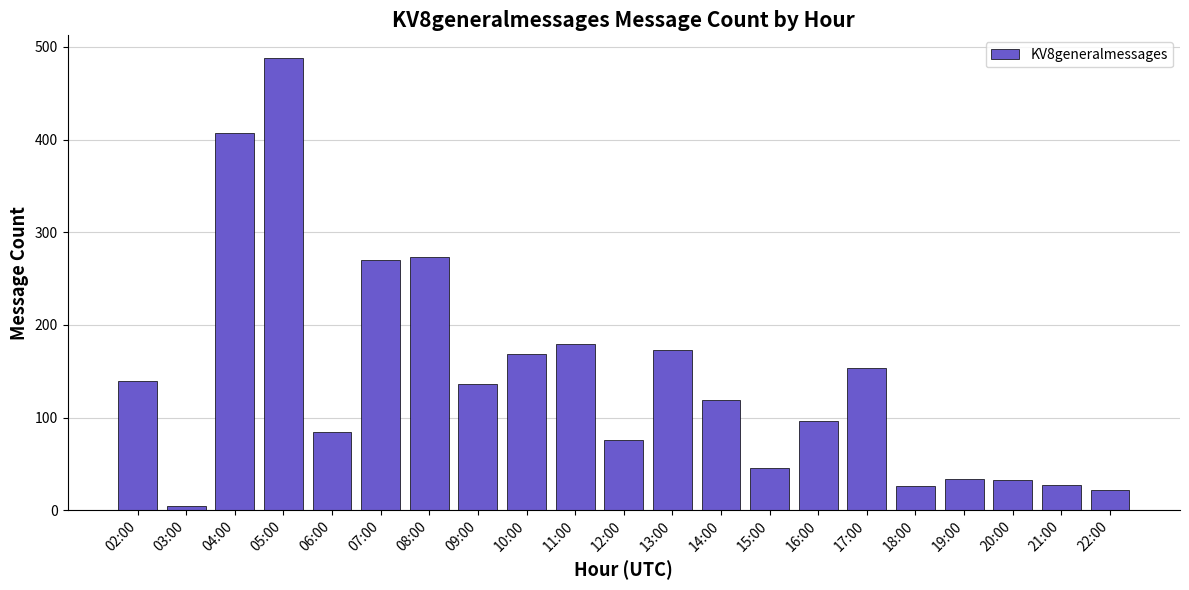

Are the bars horizontal?

No